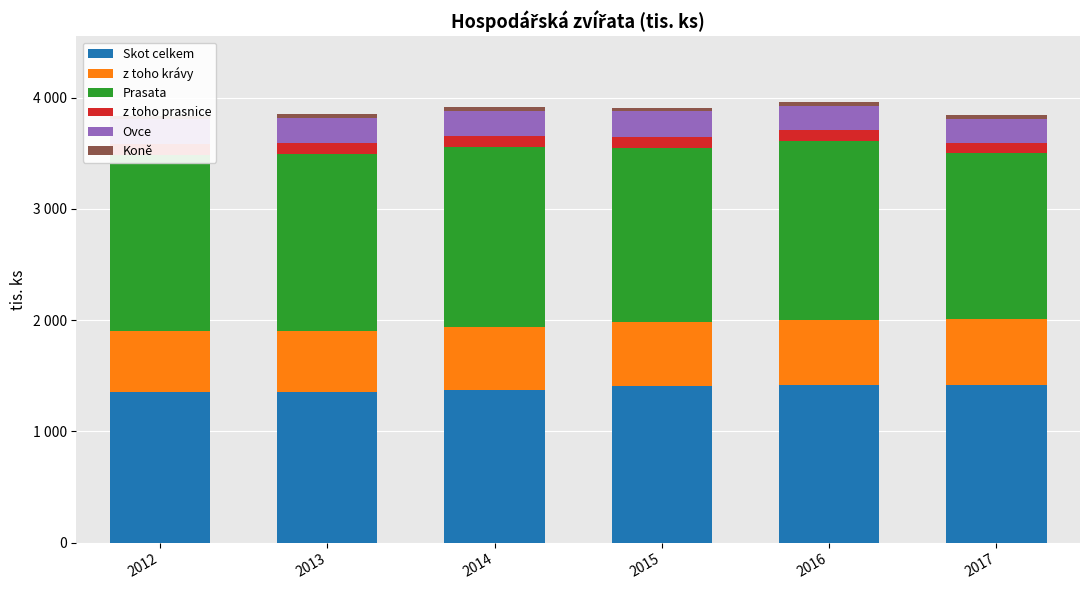

List the series in order of their peak value, lowest first.

Koně, z toho prasnice, Ovce, z toho krávy, Skot celkem, Prasata